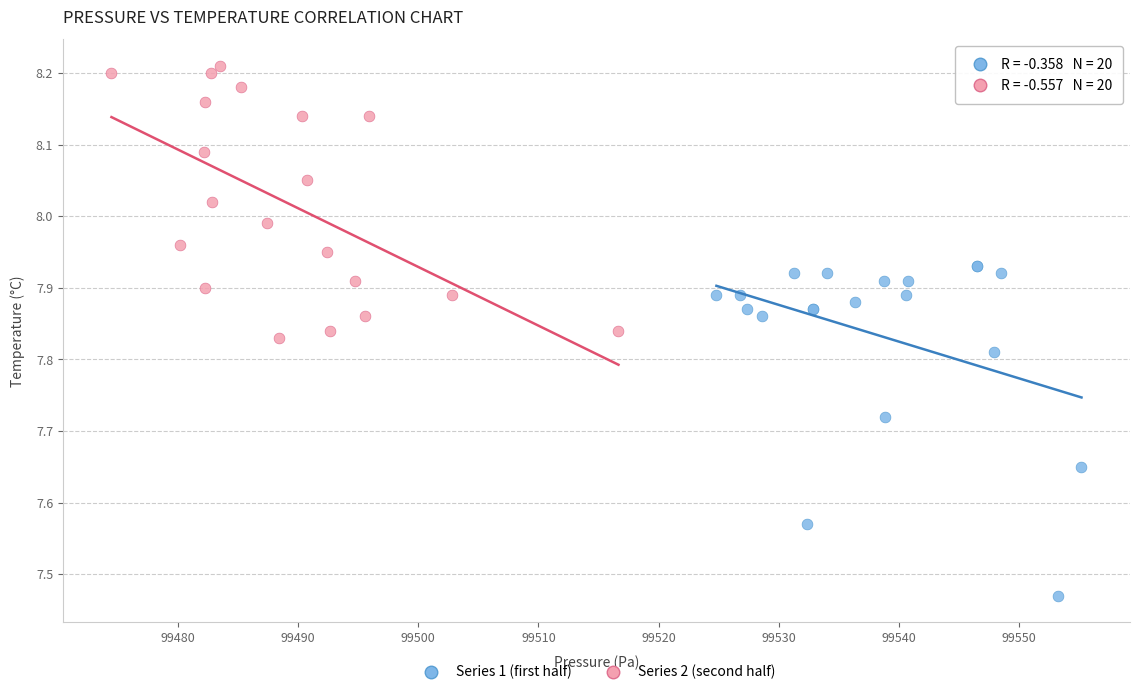

Which series reaches the minimum Y coordinate?

Series 1 (first half)